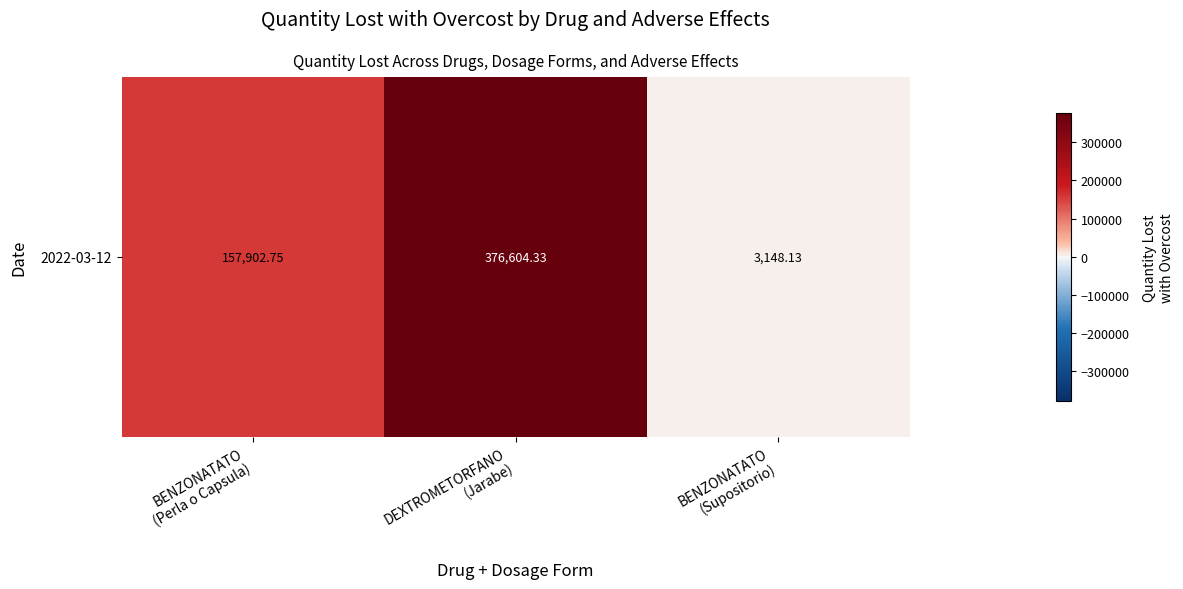

True or false: the data shows 157902.8 at BENZONATATO
(Perla o Capsula).

True